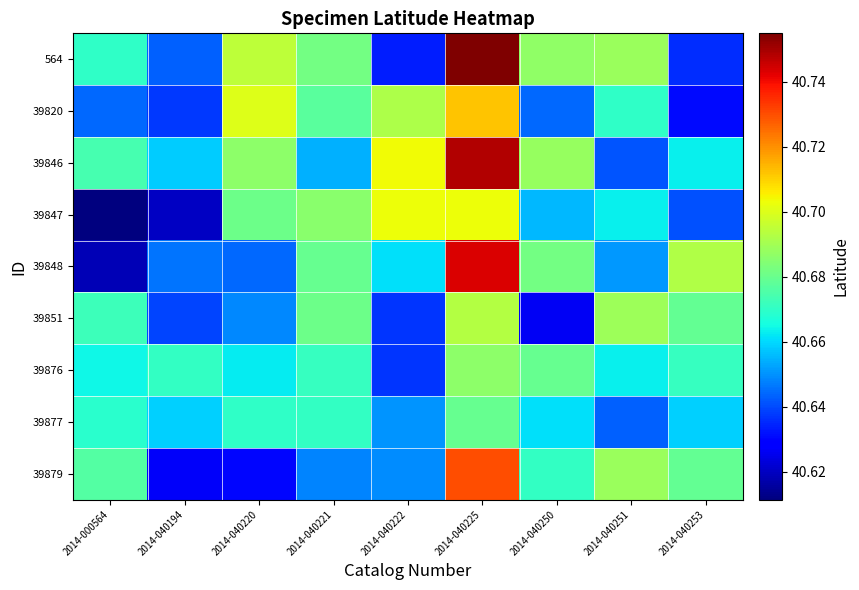

Reading right to left, list all the values displayed in this chart.

564: 2014-040253=40.6	2014-040251=40.7	2014-040250=40.7	2014-040225=40.8	2014-040222=40.6	2014-040221=40.7	2014-040220=40.7	2014-040194=40.6	2014-000564=40.7
39820: 2014-040253=40.6	2014-040251=40.7	2014-040250=40.6	2014-040225=40.7	2014-040222=40.7	2014-040221=40.7	2014-040220=40.7	2014-040194=40.6	2014-000564=40.6
39846: 2014-040253=40.7	2014-040251=40.6	2014-040250=40.7	2014-040225=40.7	2014-040222=40.7	2014-040221=40.7	2014-040220=40.7	2014-040194=40.7	2014-000564=40.7
39847: 2014-040253=40.6	2014-040251=40.7	2014-040250=40.7	2014-040225=40.7	2014-040222=40.7	2014-040221=40.7	2014-040220=40.7	2014-040194=40.6	2014-000564=40.6
39848: 2014-040253=40.7	2014-040251=40.7	2014-040250=40.7	2014-040225=40.7	2014-040222=40.7	2014-040221=40.7	2014-040220=40.6	2014-040194=40.6	2014-000564=40.6
39851: 2014-040253=40.7	2014-040251=40.7	2014-040250=40.6	2014-040225=40.7	2014-040222=40.6	2014-040221=40.7	2014-040220=40.6	2014-040194=40.6	2014-000564=40.7
39876: 2014-040253=40.7	2014-040251=40.7	2014-040250=40.7	2014-040225=40.7	2014-040222=40.6	2014-040221=40.7	2014-040220=40.7	2014-040194=40.7	2014-000564=40.7
39877: 2014-040253=40.7	2014-040251=40.6	2014-040250=40.7	2014-040225=40.7	2014-040222=40.7	2014-040221=40.7	2014-040220=40.7	2014-040194=40.7	2014-000564=40.7
39879: 2014-040253=40.7	2014-040251=40.7	2014-040250=40.7	2014-040225=40.7	2014-040222=40.6	2014-040221=40.6	2014-040220=40.6	2014-040194=40.6	2014-000564=40.7